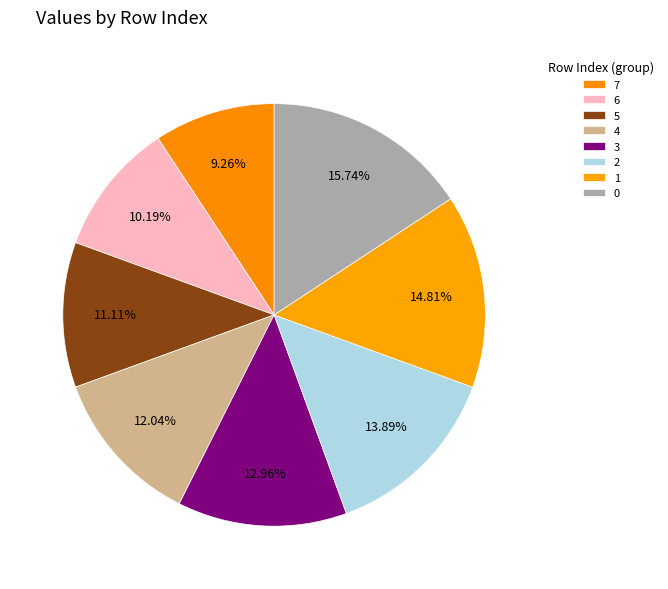

How many segments does this pie chart have?

8